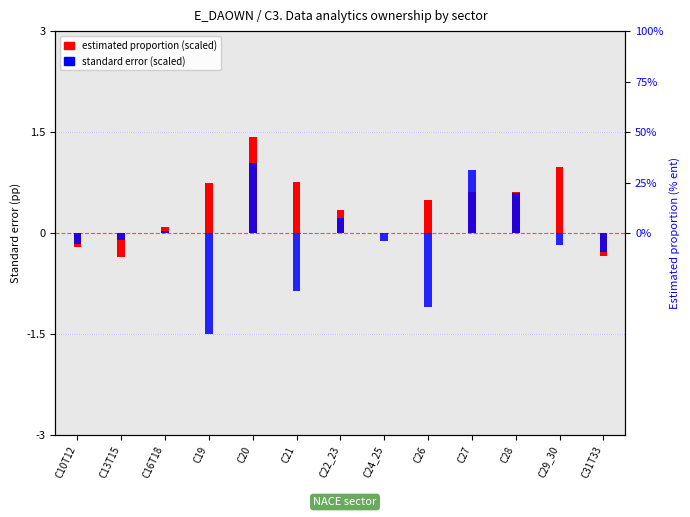

Reading left to right, extract all data points from this chart.

estimated proportion (scaled): C10T12=-0.2	C13T15=-0.4	C16T18=0.1	C19=0.8	C20=1.4	C21=0.8	C22_23=0.3	C24_25=0.0	C26=0.5	C27=0.6	C28=0.6	C29_30=1.0	C31T33=-0.3
standard error (scaled): C10T12=-0.2	C13T15=-0.1	C16T18=0.0	C19=-1.5	C20=1.0	C21=-0.9	C22_23=0.2	C24_25=-0.1	C26=-1.1	C27=0.9	C28=0.6	C29_30=-0.2	C31T33=-0.3